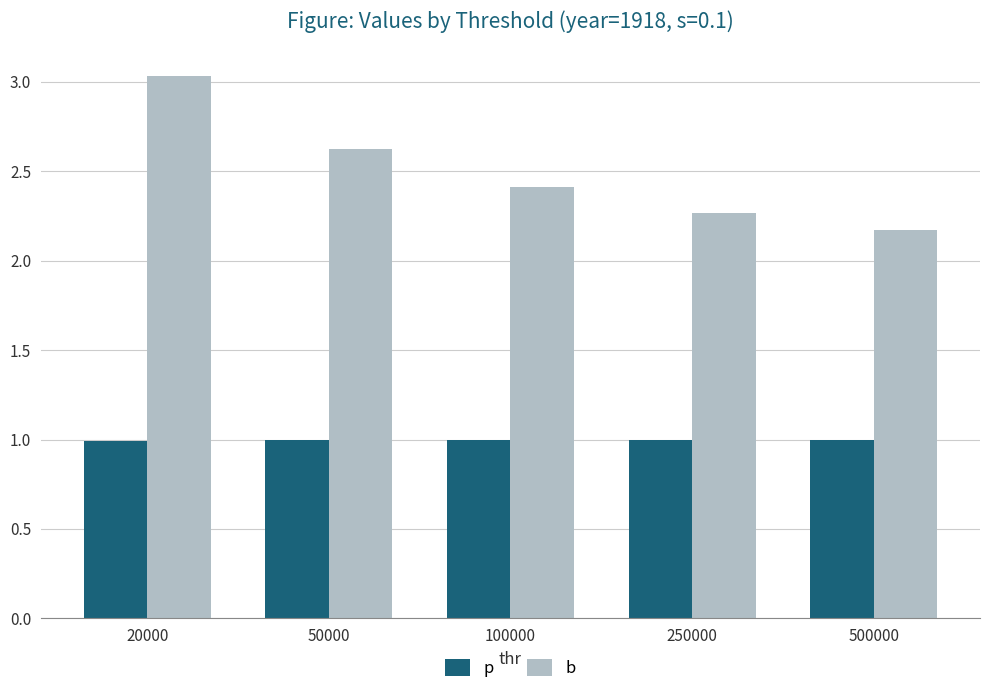

Is the value of b at 20000 greater than the value of p at 50000?

Yes